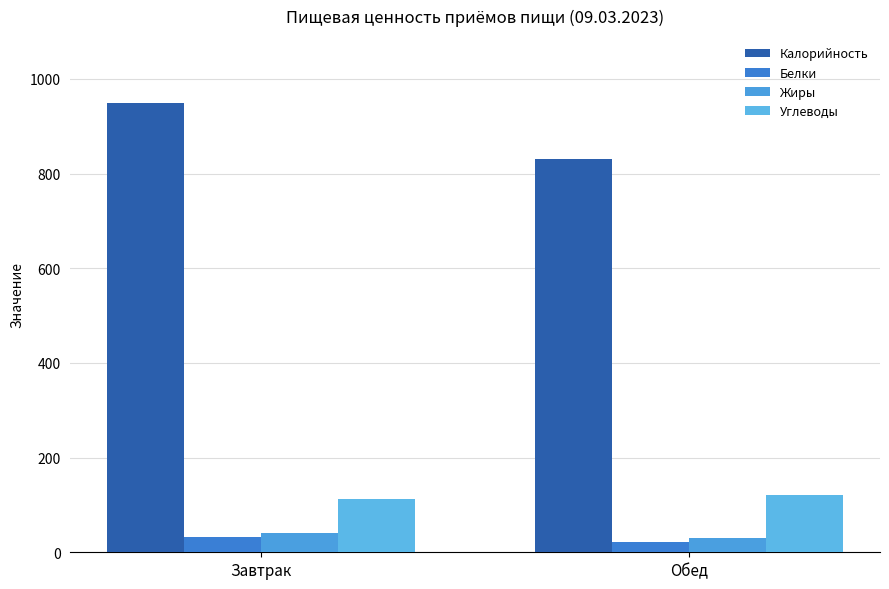

True or false: Жиры has a value of 29.1 at Обед.

True